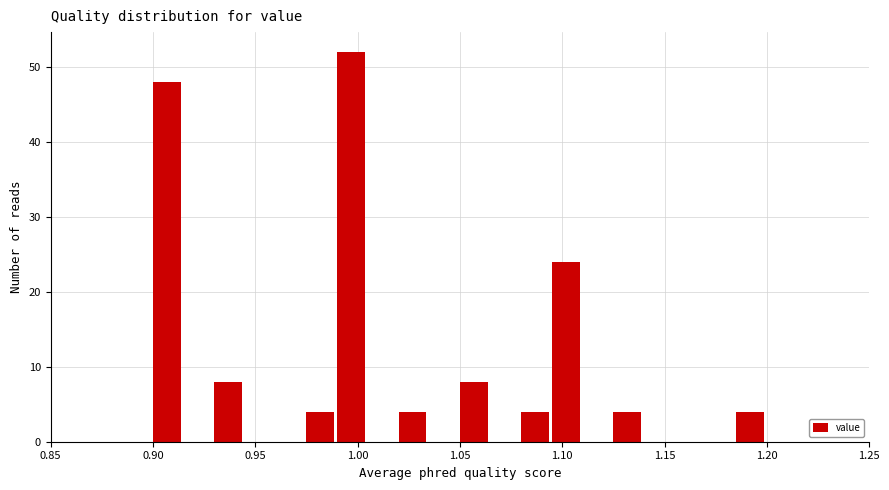

Around what value on the x-axis is the tallest bar? Give the approximate position of its centre, as read against the axis.

0.995